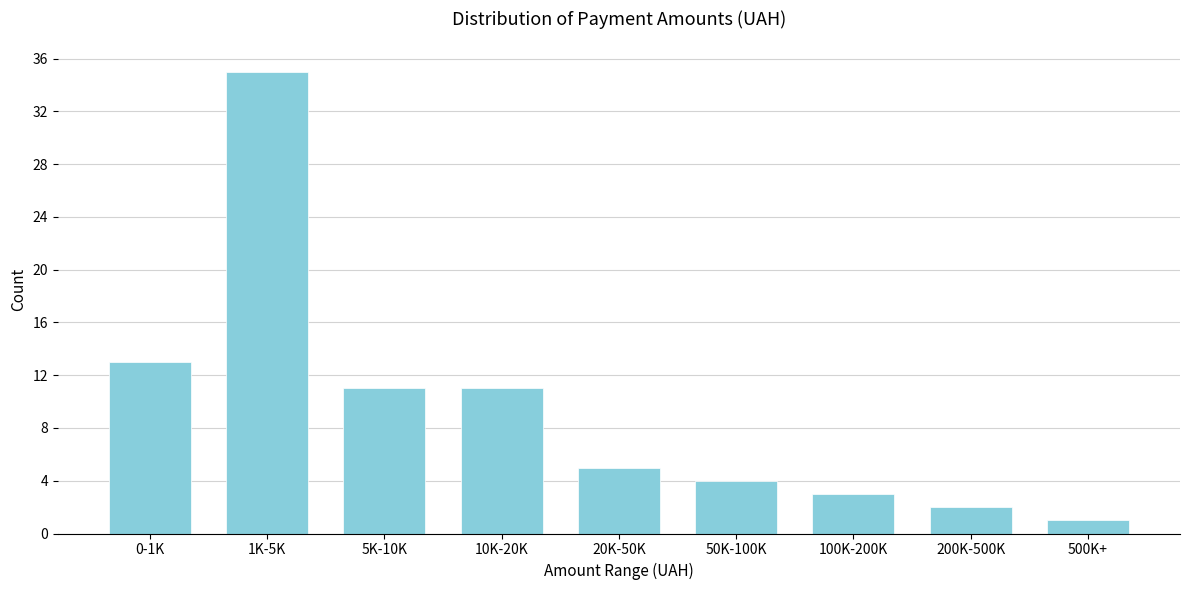

Reading left to right, extract all data points from this chart.

13	35	11	11	5	4	3	2	1